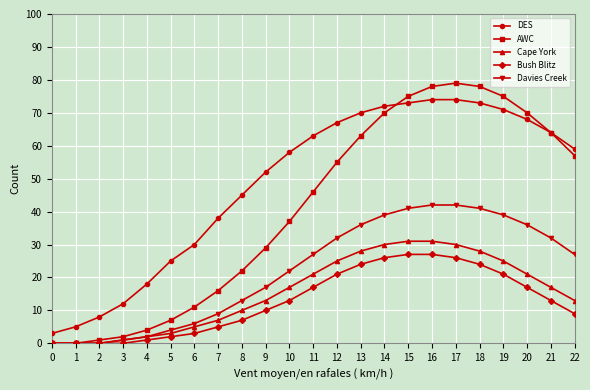

Reading left to right, extract all data points from this chart.

DES: 3	5	8	12	18	25	30	38	45	52	58	63	67	70	72	73	74	74	73	71	68	64	59
AWC: 0	0	1	2	4	7	11	16	22	29	37	46	55	63	70	75	78	79	78	75	70	64	57
Cape York: 0	0	0	1	2	3	5	7	10	13	17	21	25	28	30	31	31	30	28	25	21	17	13
Bush Blitz: 0	0	0	0	1	2	3	5	7	10	13	17	21	24	26	27	27	26	24	21	17	13	9
Davies Creek: 0	0	0	1	2	4	6	9	13	17	22	27	32	36	39	41	42	42	41	39	36	32	27